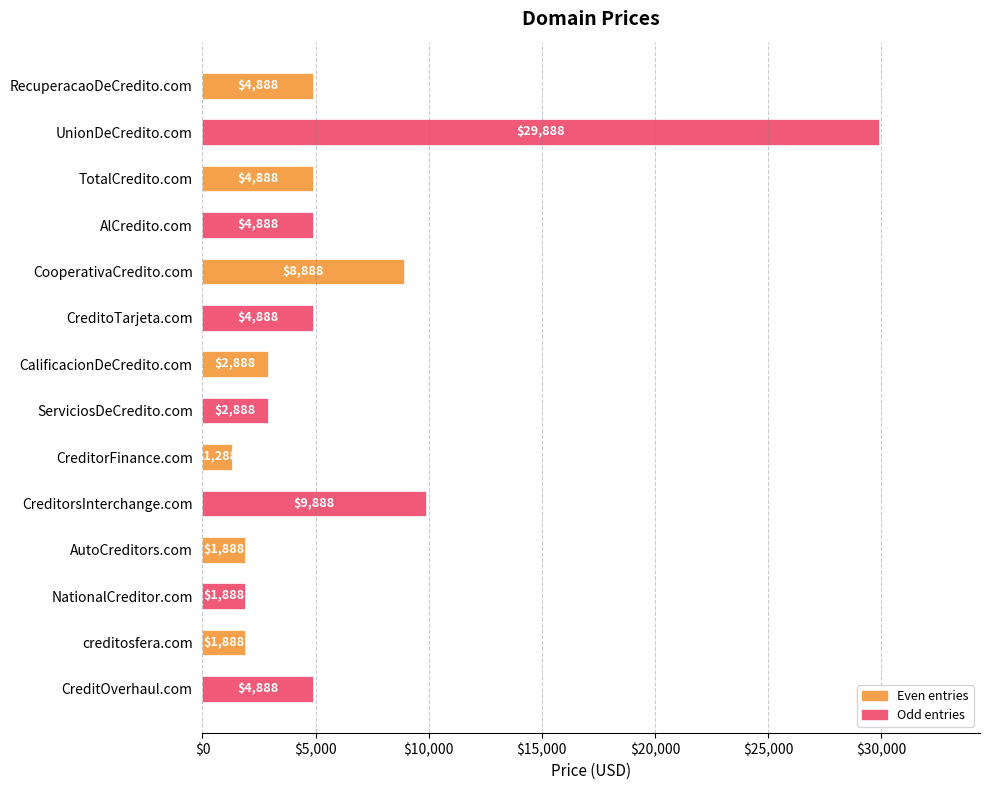

Is it true that the value at CreditorFinance.com is 1288?

True